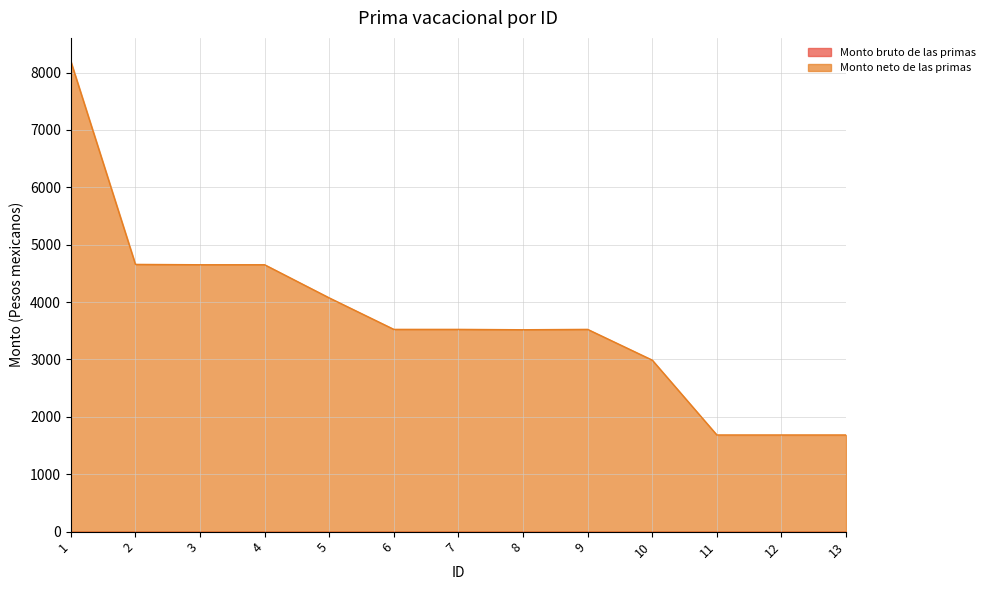

How many interior local valleys (lower than both neighbors) does the data have?

1